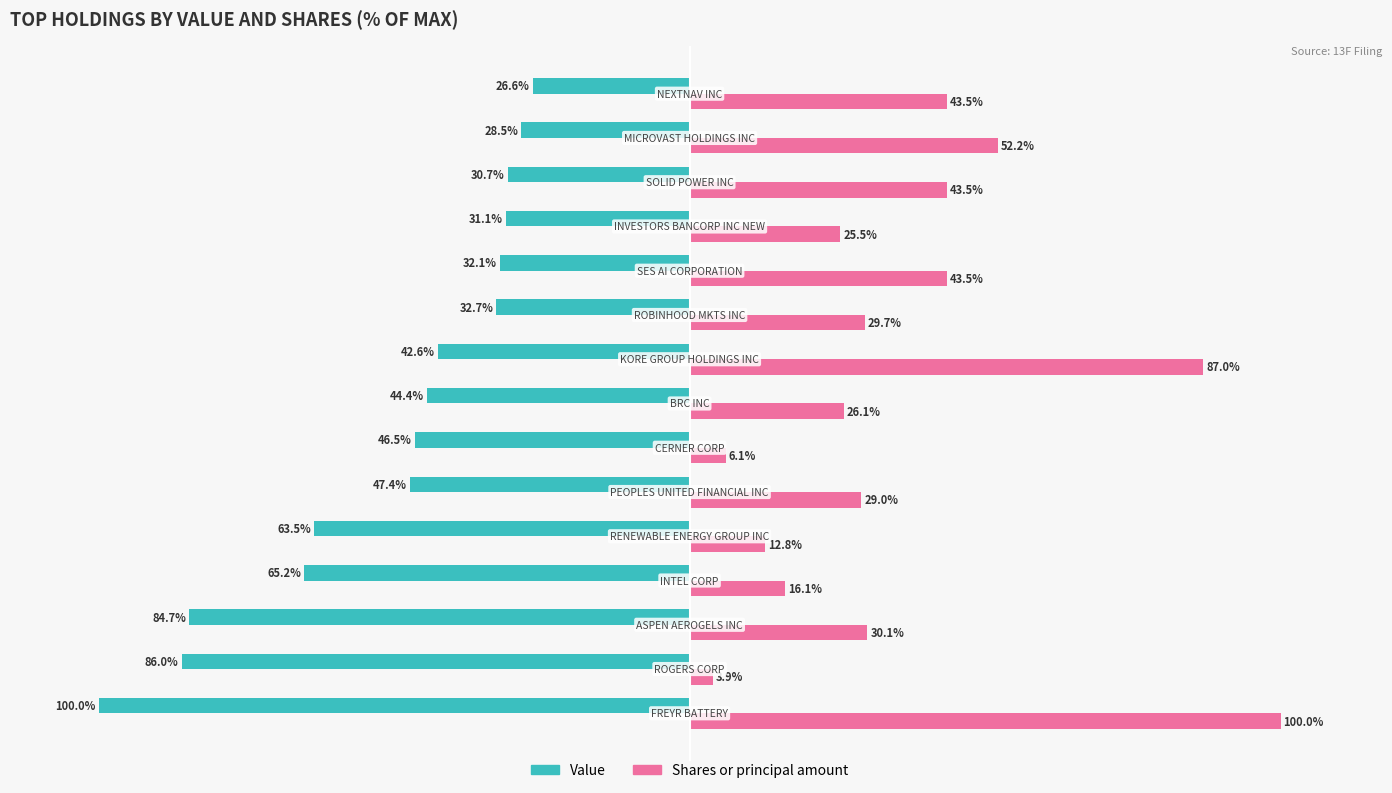

What are all the series names shown in the legend?

Value, Shares or principal amount